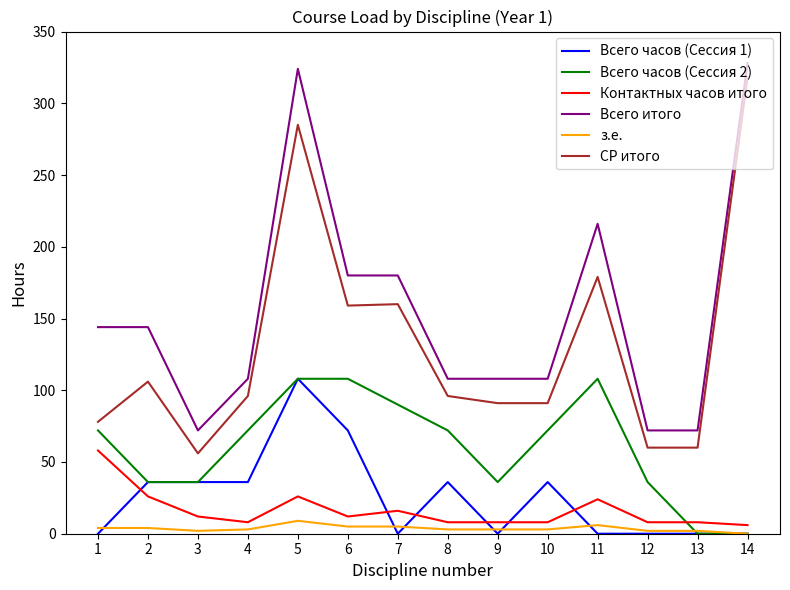

Rank the series at 9 from lowest to highest value.

Всего часов (Сессия 1), з.е., Контактных часов итого, Всего часов (Сессия 2), СР итого, Всего итого